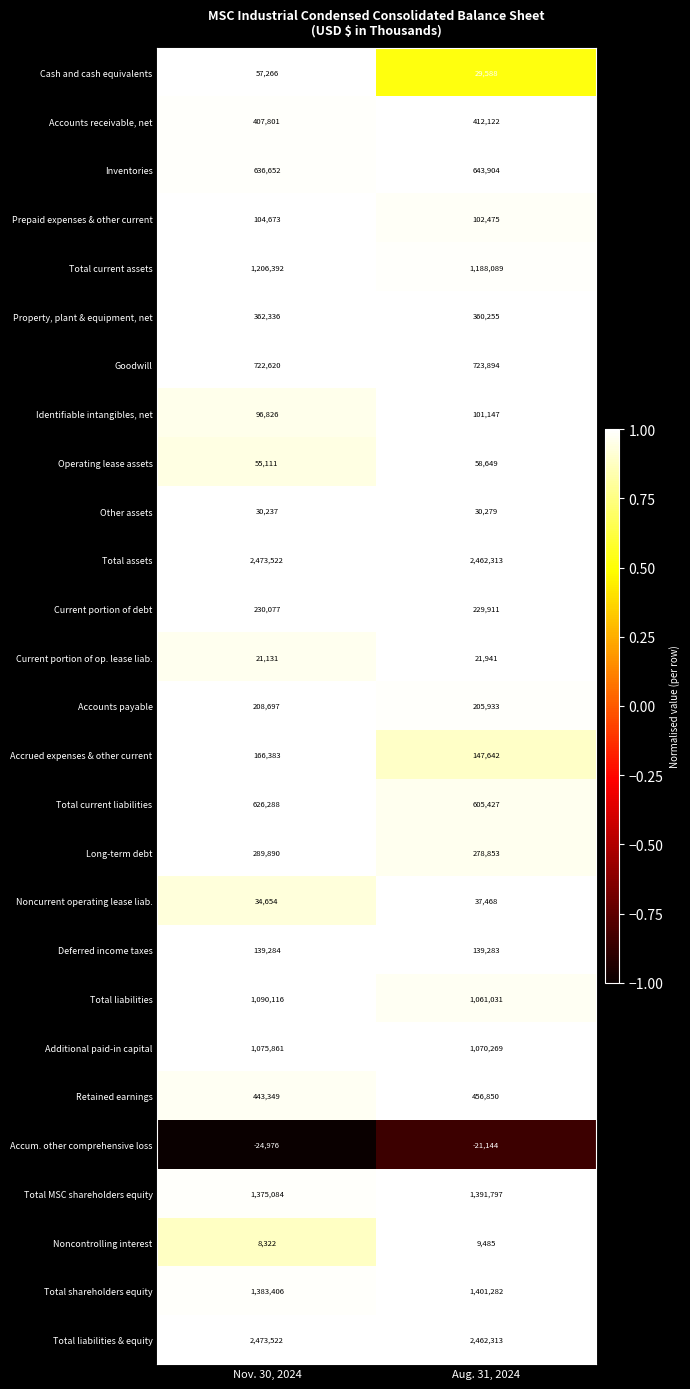

Which series changed the most between Nov. 30, 2024 and Aug. 31, 2024?

Total liabilities